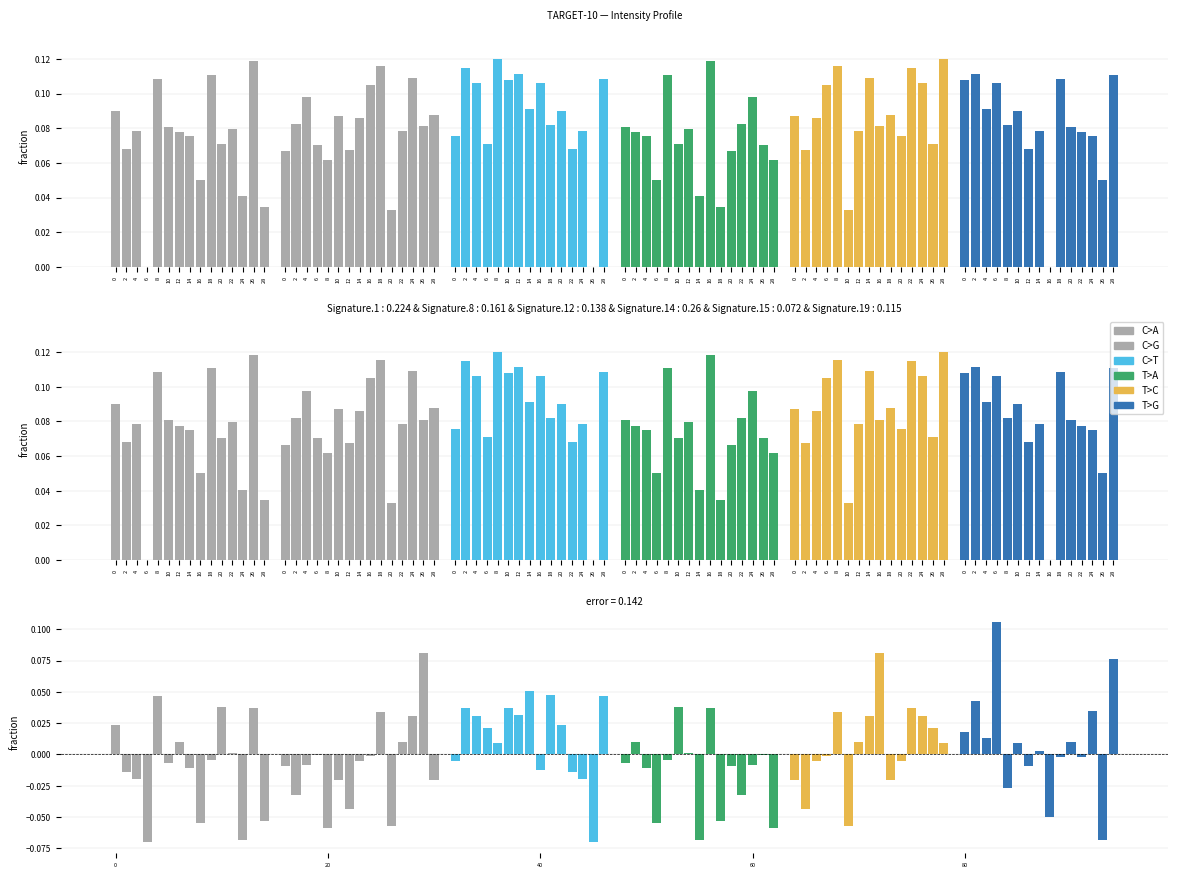

Which series has the largest total across all categories?

C>T